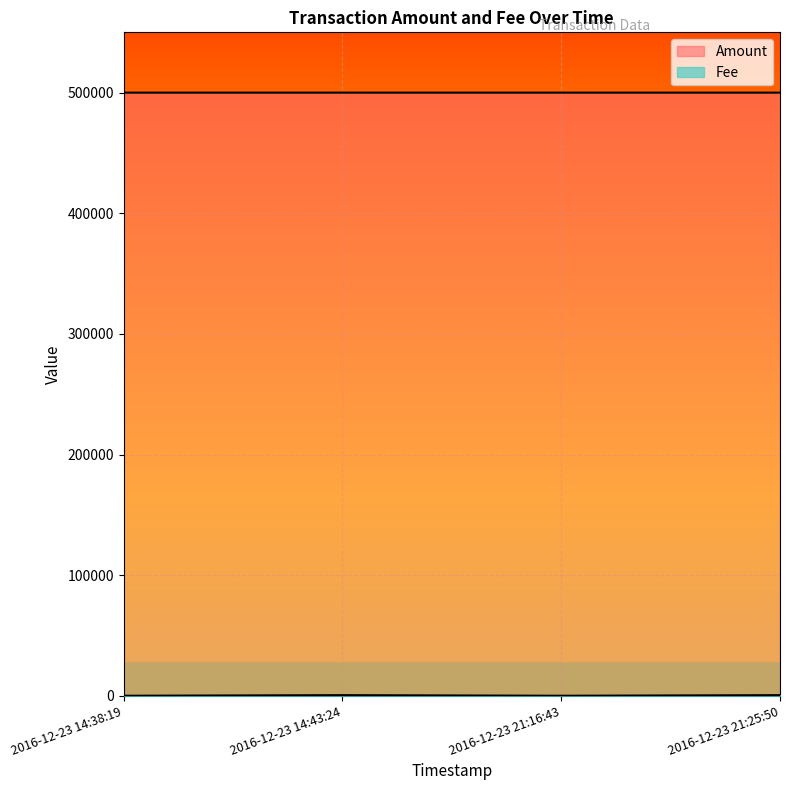

Where is the first local maximum for Fee?

2016-12-23 14:43:24